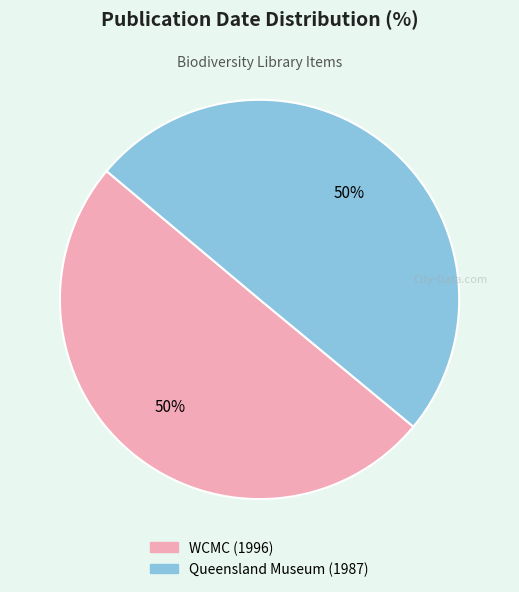

True or false: WCMC (1996) accounts for 61% of the total.

False